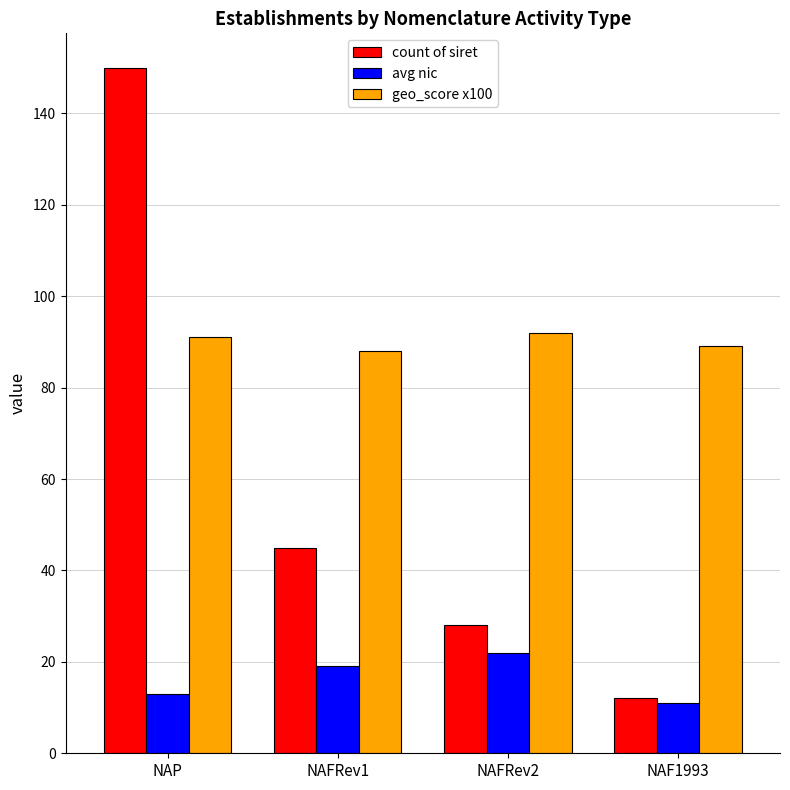

Which series has the largest total across all categories?

geo_score x100